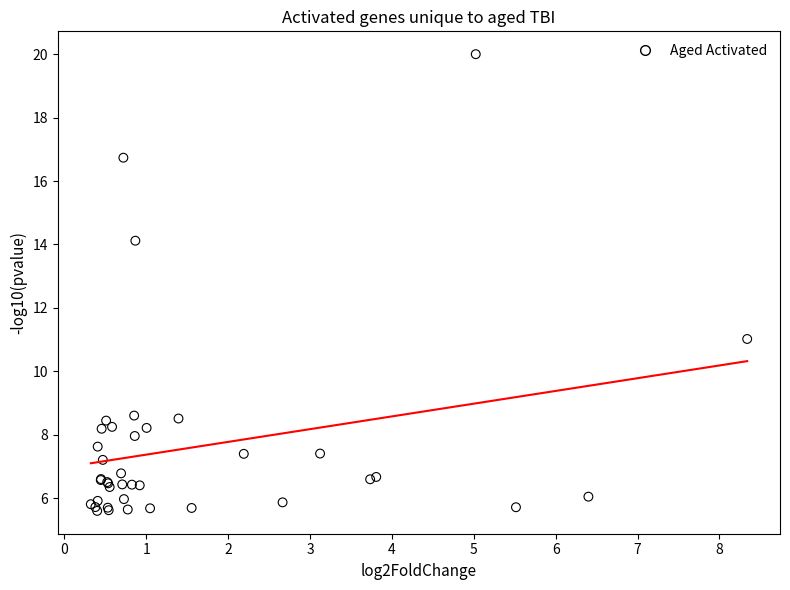

What Y value in the scatter plot is closest to 12?

11.0